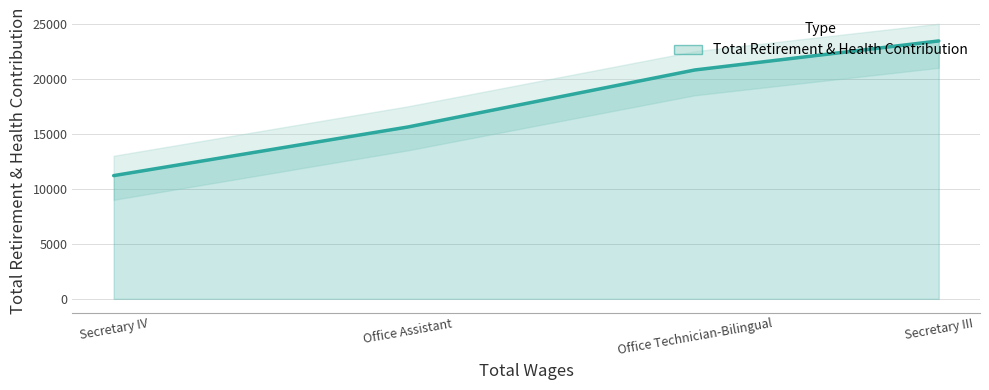

How many lines are shown in the chart?

1